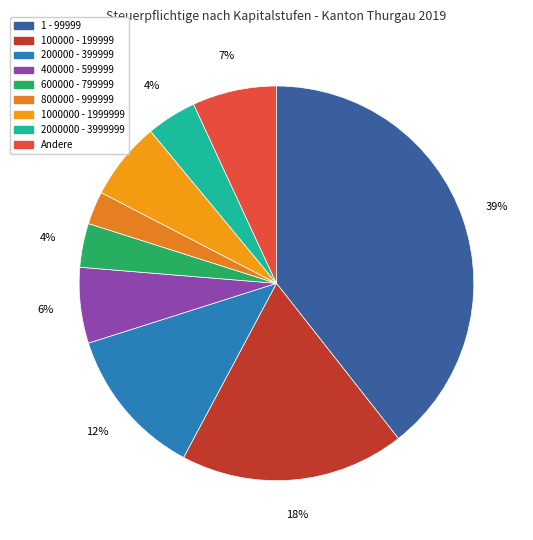

Count the number of slices in the pie.

9